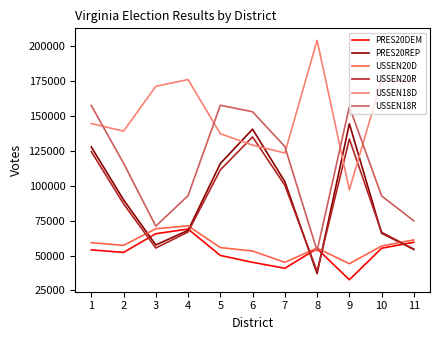

Which series changed the most between 6 and 7?

PRES20REP